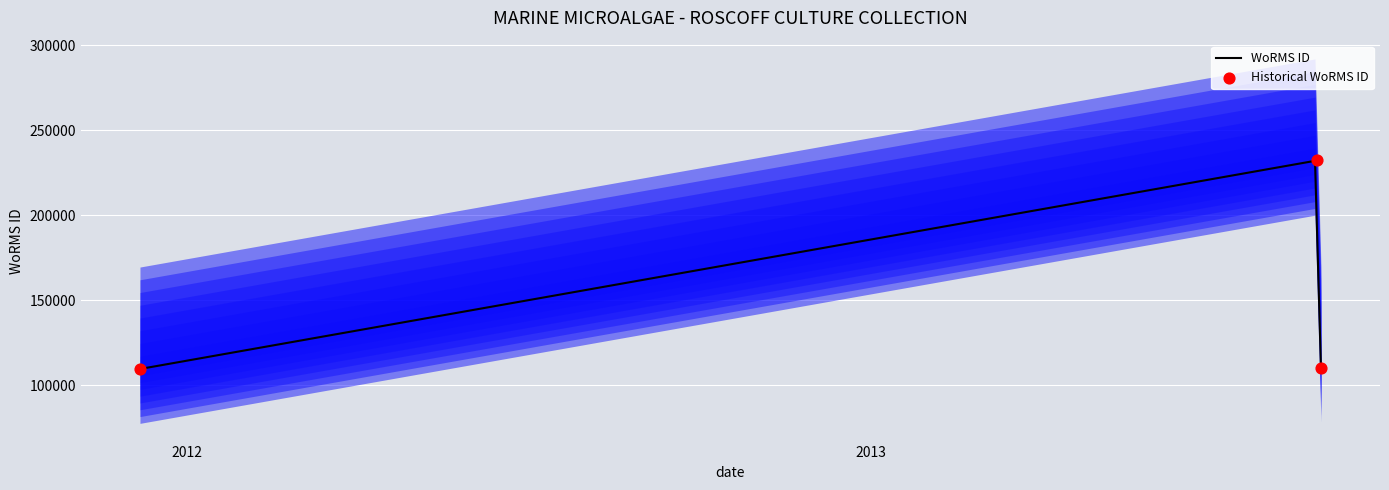

What is the change in value from 07-12-2011 to 28-08-2013?

+122738